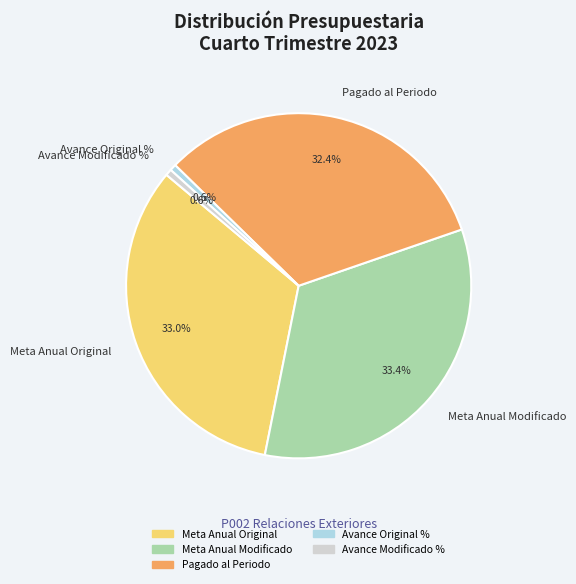

To the nearest percent, what is the difference between the largest and smallest slice percentages?

33%